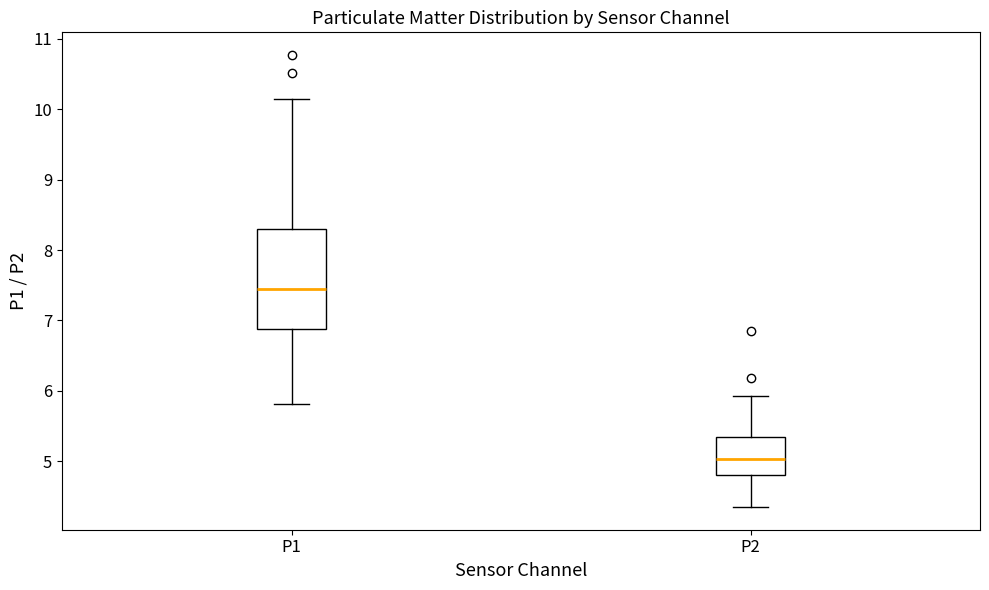

Reading left to right, transcribe this box plot: for each box, give where its median line is, the range the box spans, and where its two whiskers end, as read against the y-axis. The values are not printed on the chart, so give them approximately, as read against the axis.

P1: median 7.4, box 6.9 to 8.3, whiskers 5.8 to 10.2
P2: median 5.0, box 4.8 to 5.4, whiskers 4.4 to 5.9